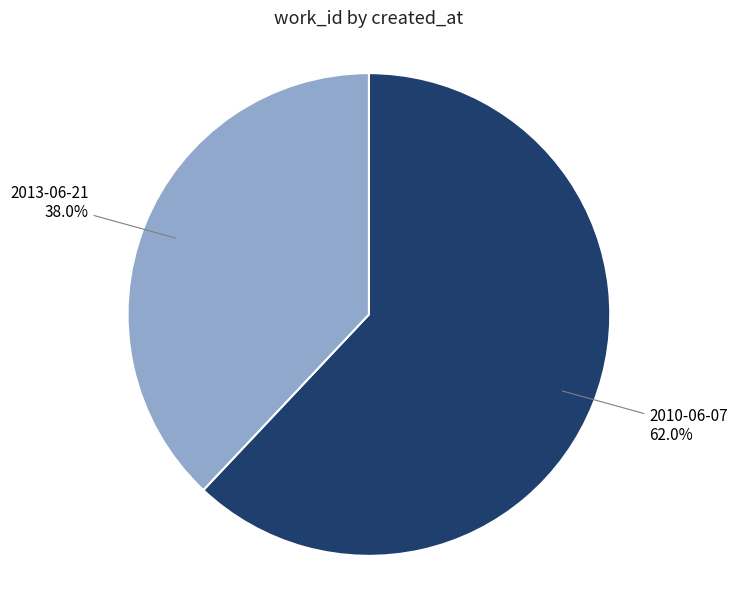

What is the ratio of the value at 2010-06-07 to the value at 2013-06-21?

1.6